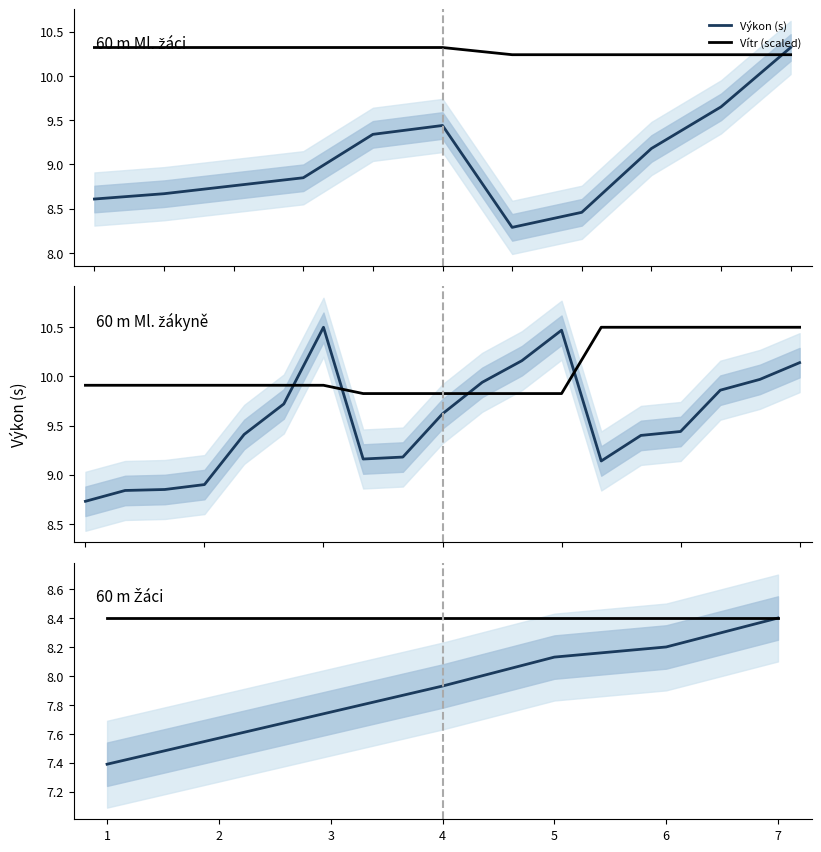

What is the value of the Výkon (s) point at the 2nd from the left?

7.6